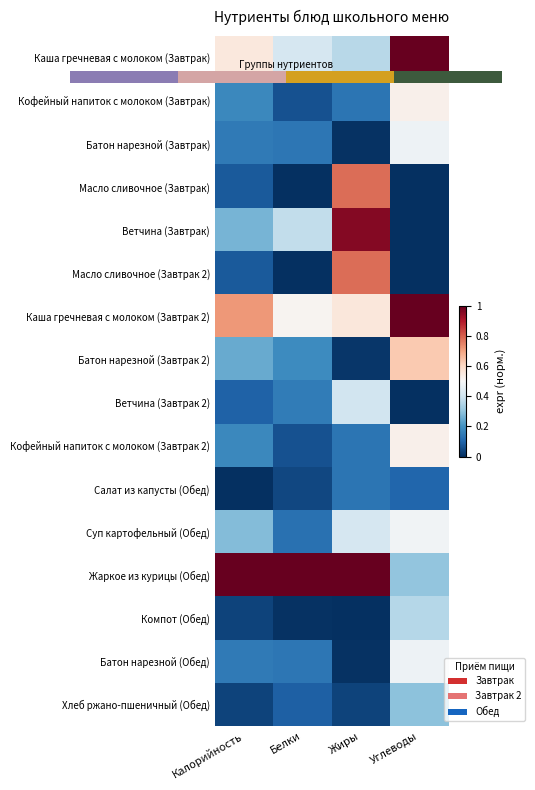

Where is Кофейный напиток с молоком (Завтрак) nearest to the value 0?

Белки